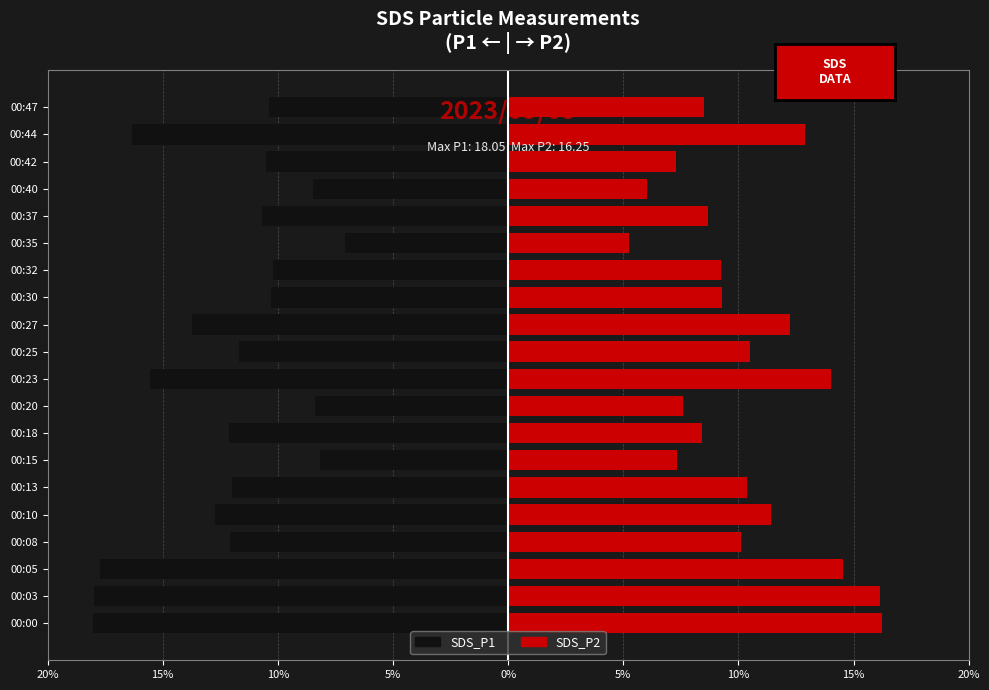

At how many categories does at least one series exceed -7?

20